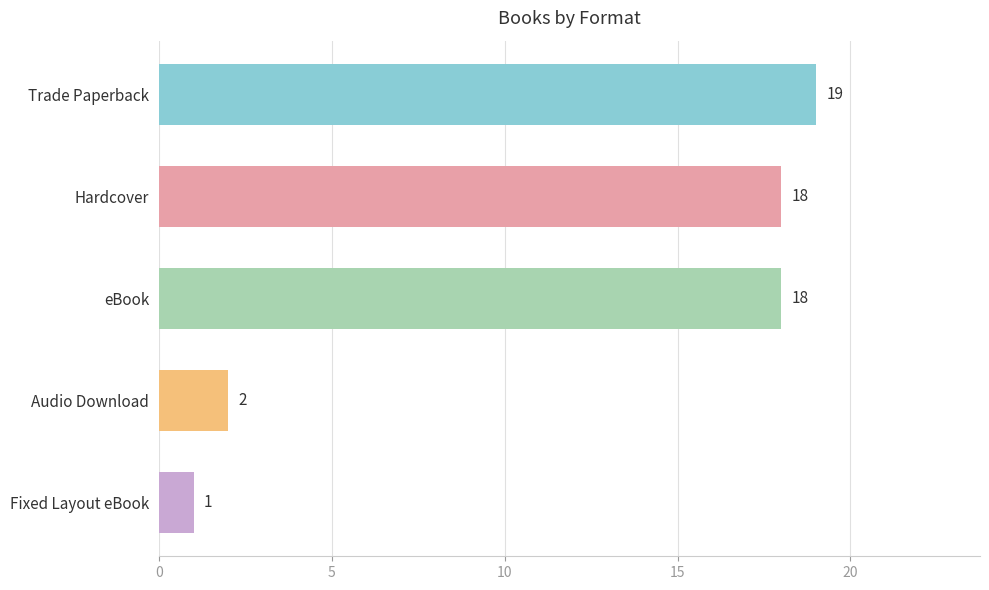

The chart shows a value of 18 at Hardcover. True or false?

True